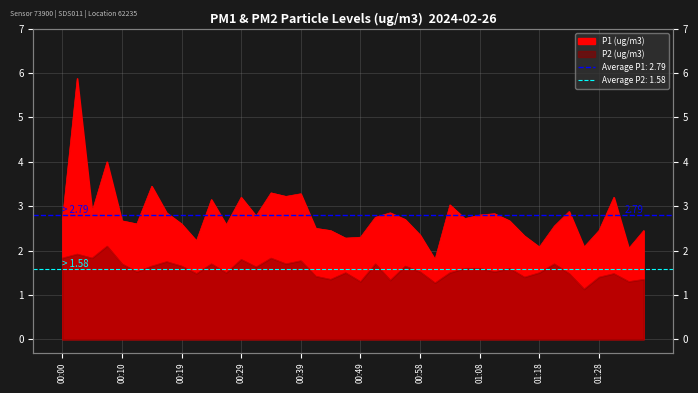

True or false: P2 has more than 1 interior local peaks.

True